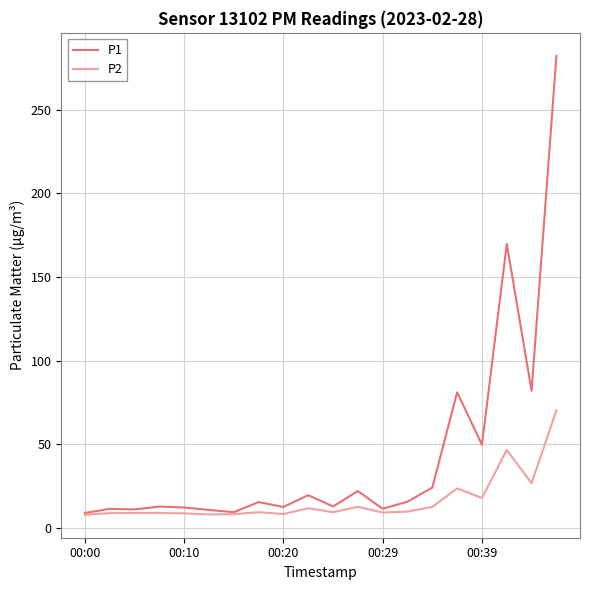

Which series has the largest total across all categories?

P1